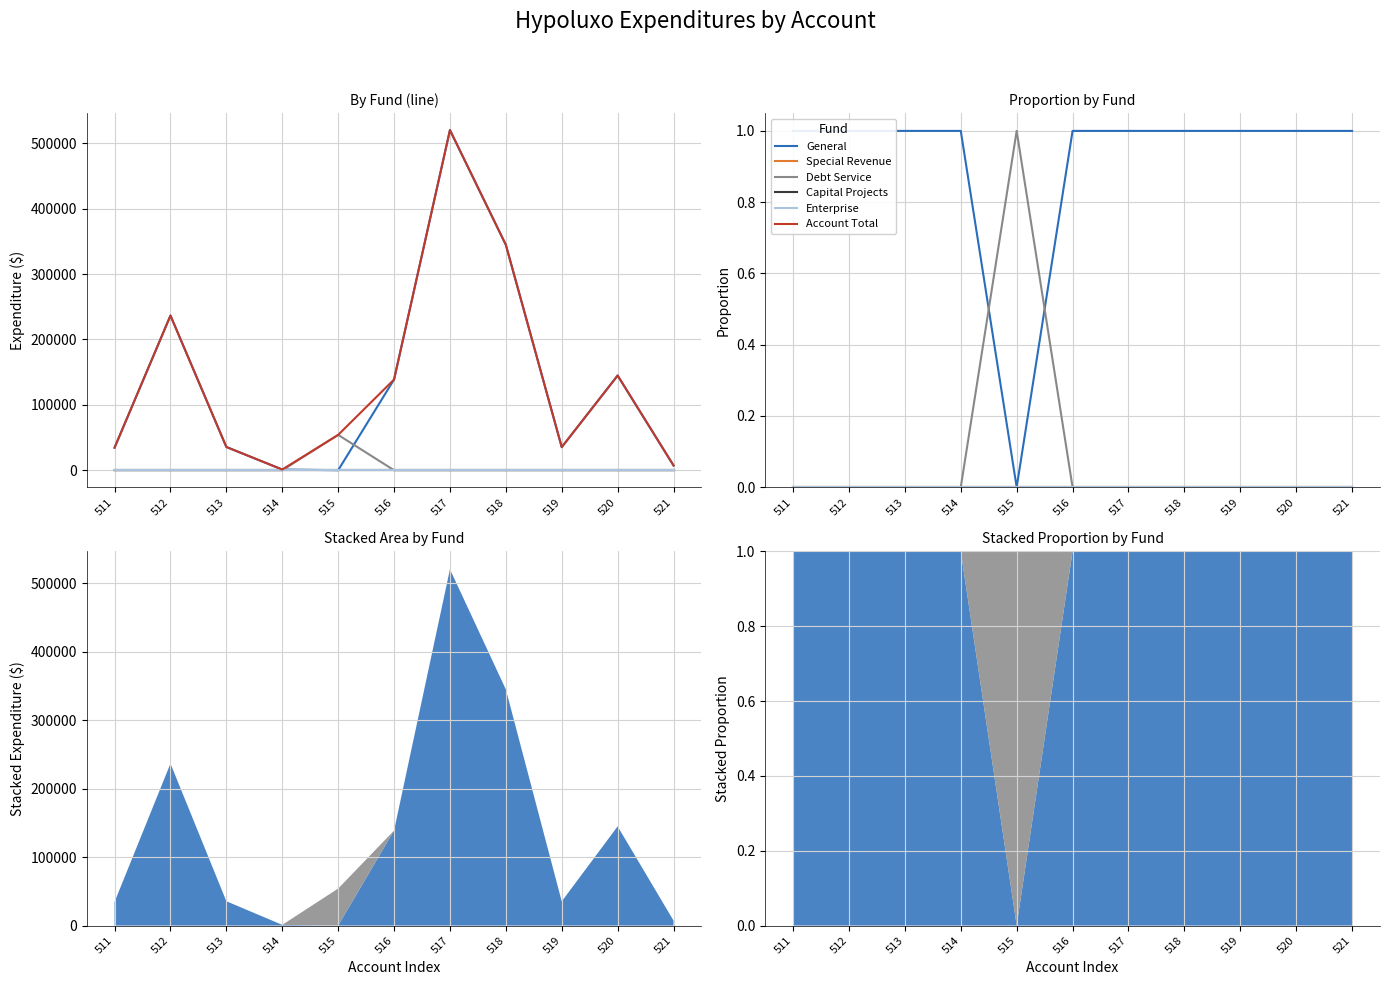

Reading left to right, extract all data points from this chart.

General: 511=1	512=1	513=1	514=1	515=0	516=1	517=1	518=1	519=1	520=1	521=1
Special Revenue: 511=0	512=0	513=0	514=0	515=0	516=0	517=0	518=0	519=0	520=0	521=0
Debt Service: 511=0	512=0	513=0	514=0	515=1	516=0	517=0	518=0	519=0	520=0	521=0
Capital Projects: 511=0	512=0	513=0	514=0	515=0	516=0	517=0	518=0	519=0	520=0	521=0
Enterprise: 511=0	512=0	513=0	514=0	515=0	516=0	517=0	518=0	519=0	520=0	521=0
Account Total: 511=34500	512=236498	513=35510	514=1045	515=54036	516=138698	517=520147	518=344690	519=35278	520=144803	521=7236